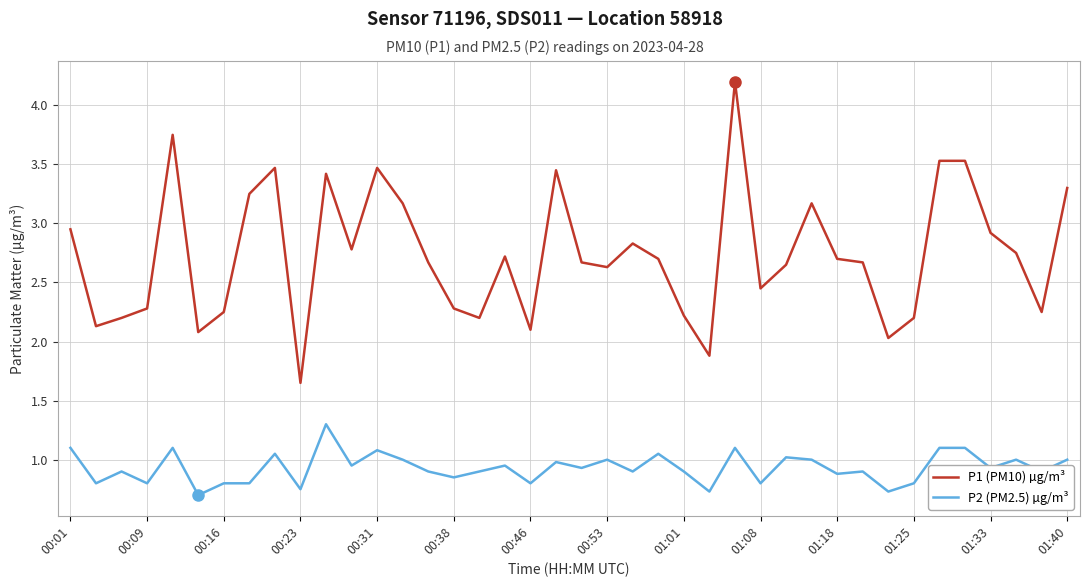

Which series has the largest range (max minus min)?

P1 (PM10) µg/m³